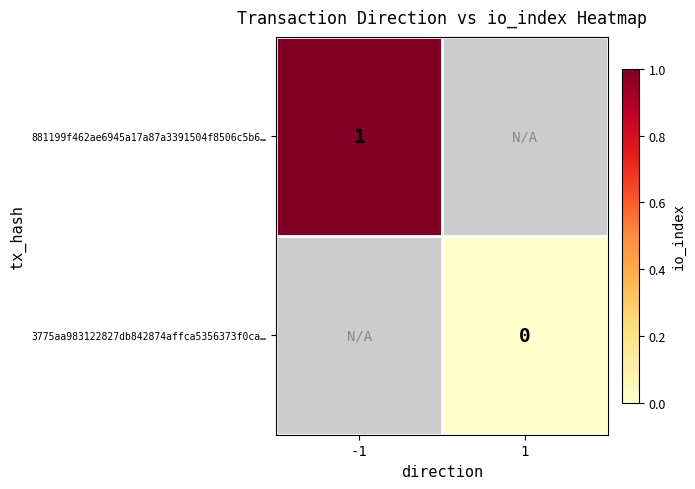

Count the number of data series in this chart.

2